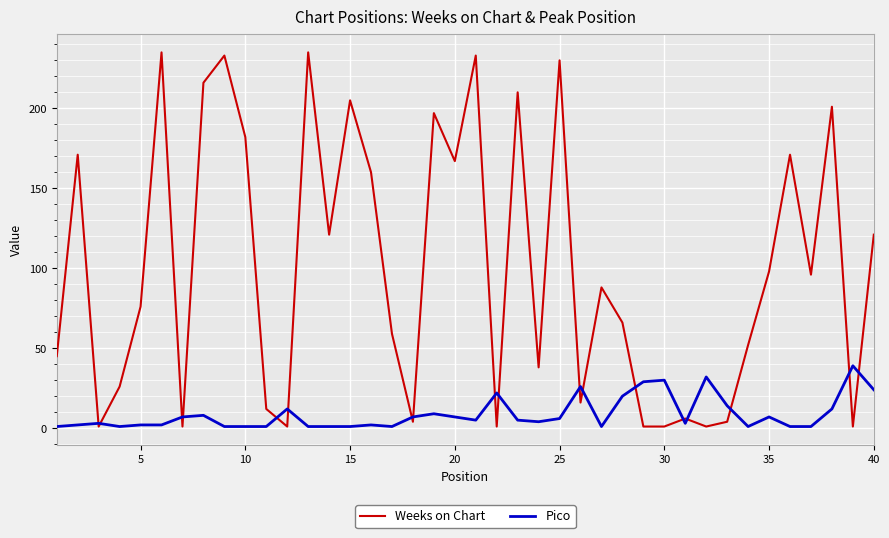

Which series has the largest total across all categories?

Weeks on Chart